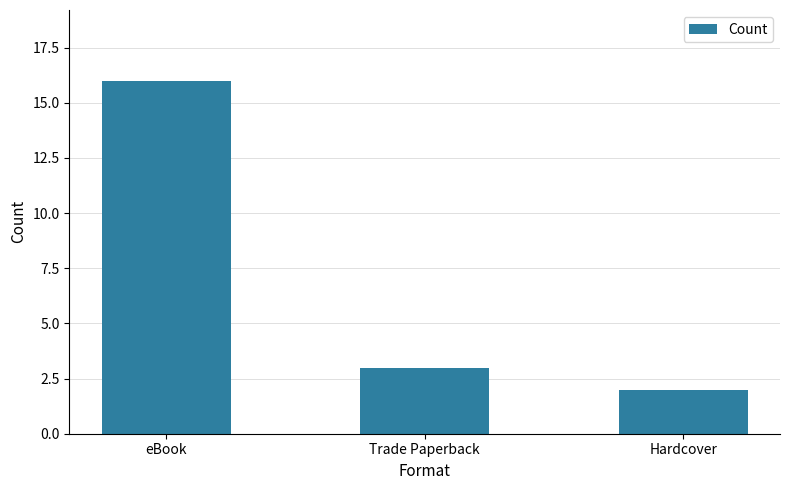

The chart shows a value of 5 at Trade Paperback. True or false?

False